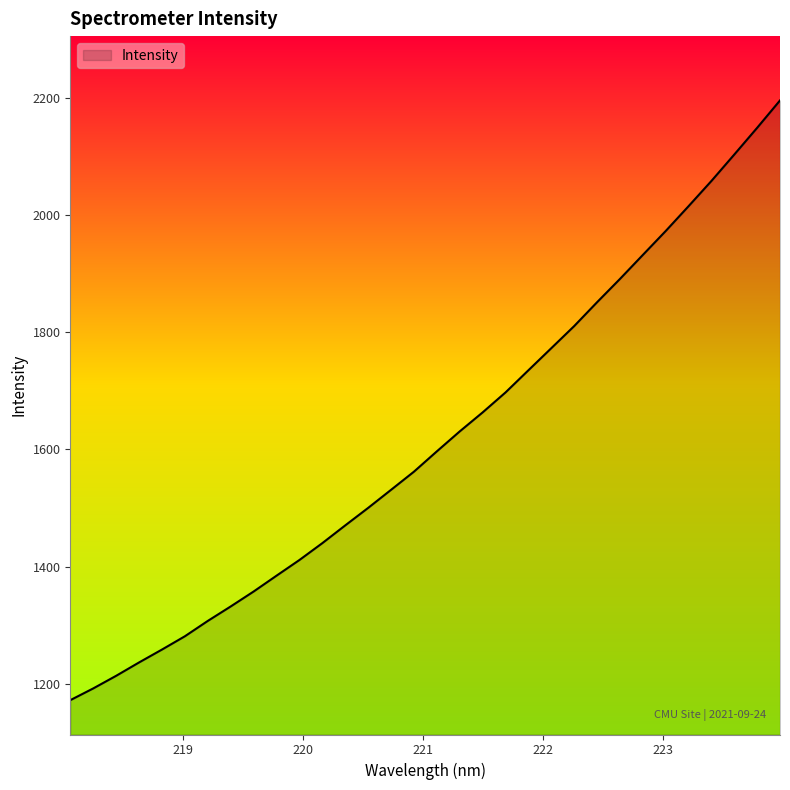

How many lines are shown in the chart?

1